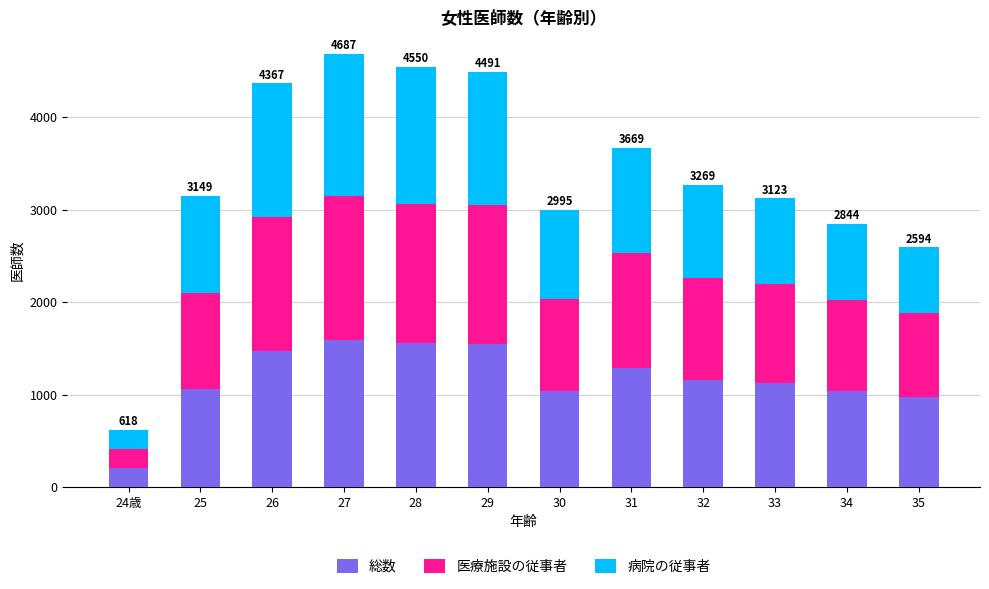

What is the difference between the second highest and minimum values in the 総数 series?

1349